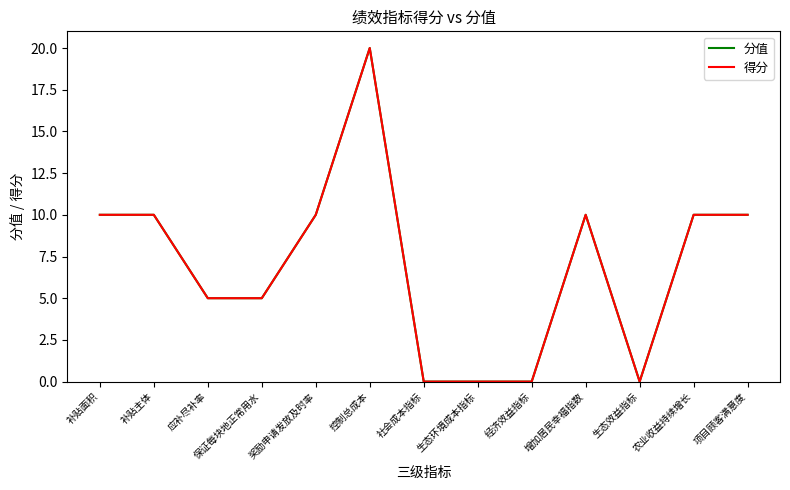

What is the average value of the 分值 series?

7